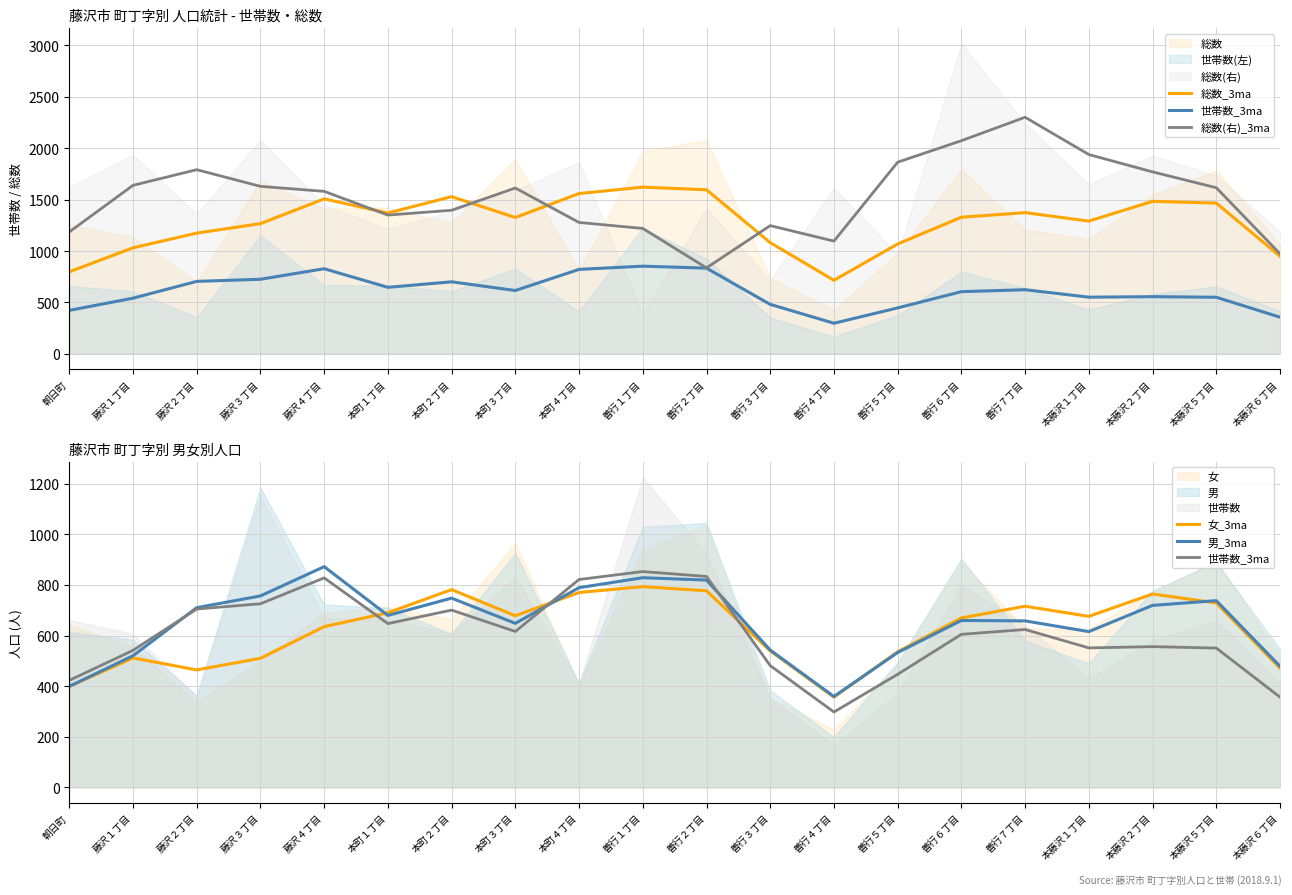

How many interior local valleys does the 世帯数_3ma series have?

4